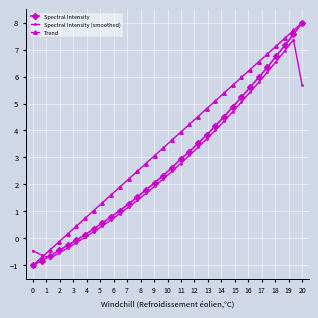

Which series has the largest total across all categories?

Trend